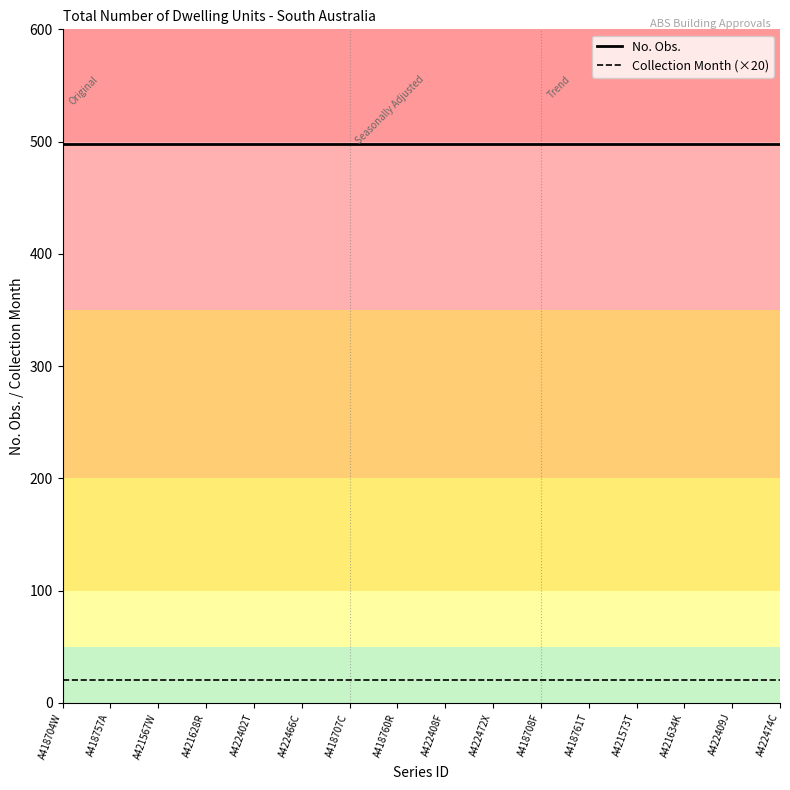

Rank the series by their maximum value, from highest to lowest.

No. Obs., Collection Month (×20)